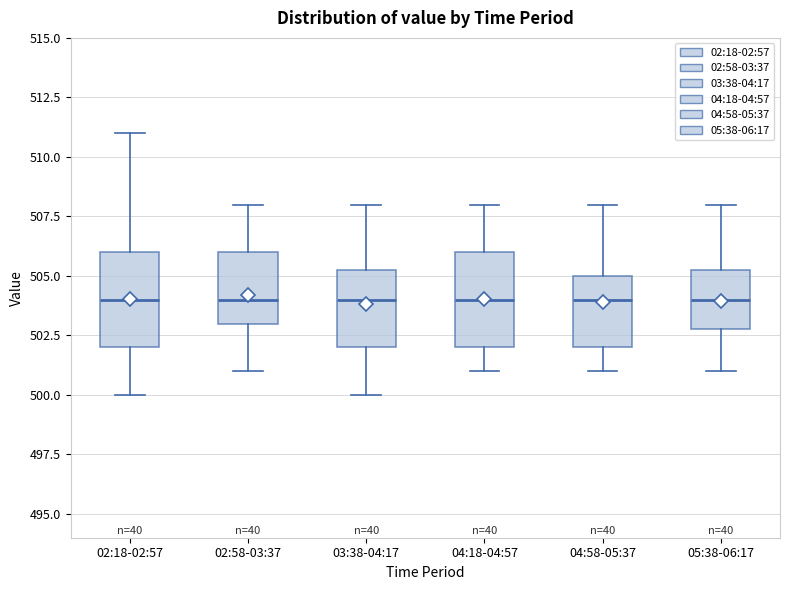

Where does the lower whisker of the box for 04:58-05:37 end on the y-axis? The values are not printed on the chart, so give them approximately, as read against the axis.

501.0